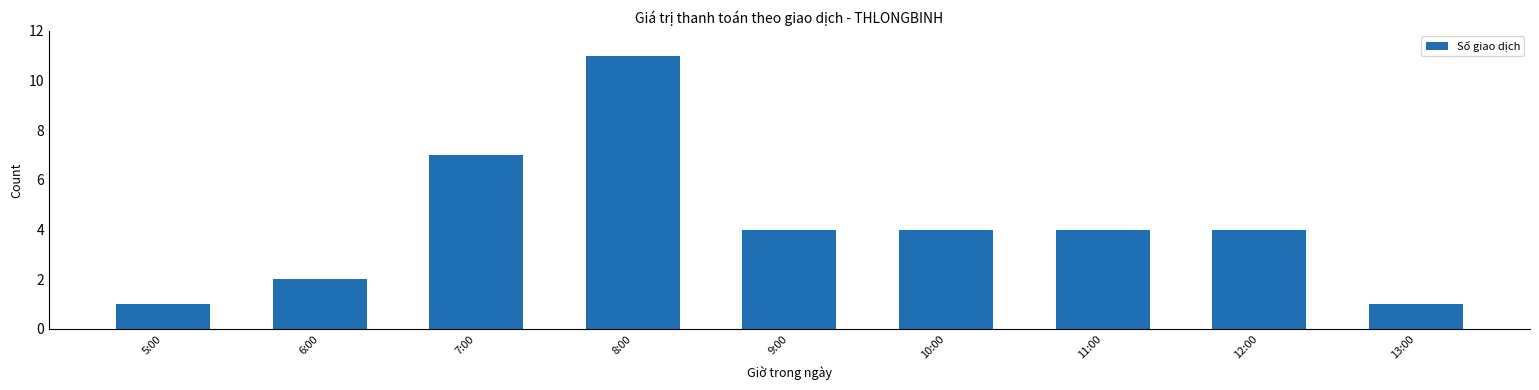

Reading left to right, what are all the values shown in this chart?

1	2	7	11	4	4	4	4	1